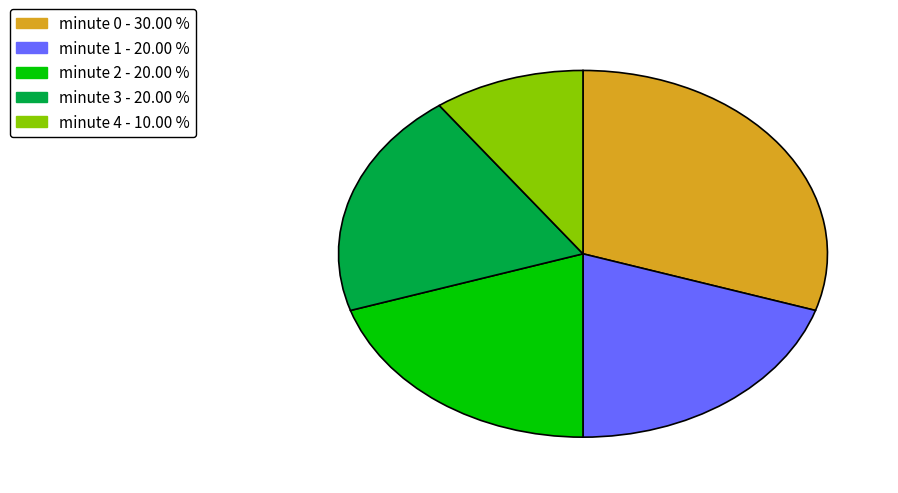

Do minute 4 - 10.00 % and minute 1 - 20.00 % together represent more than half of the pie?

No